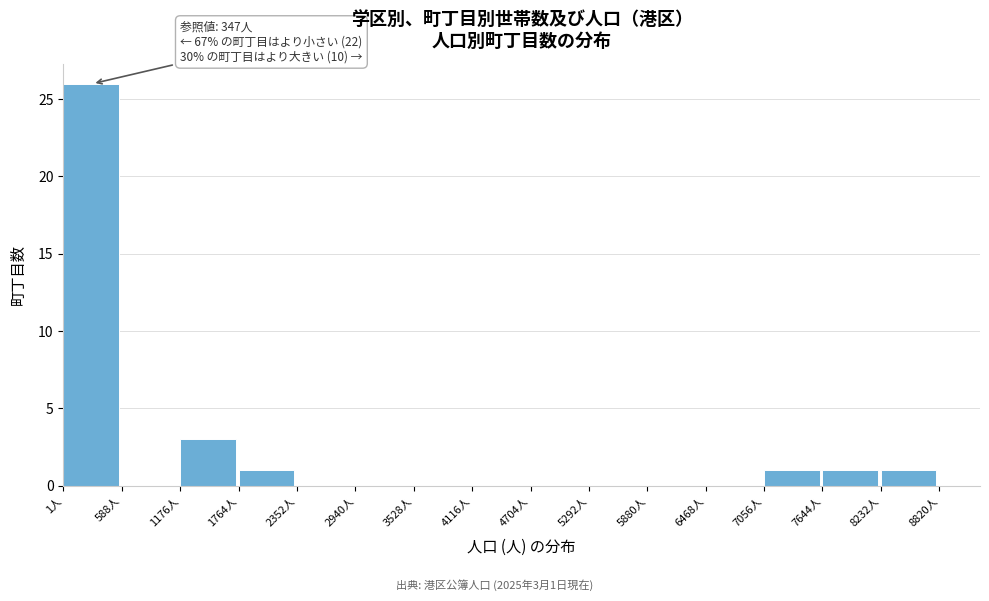

Which range on the x-axis has the tallest bar?

0 to 600